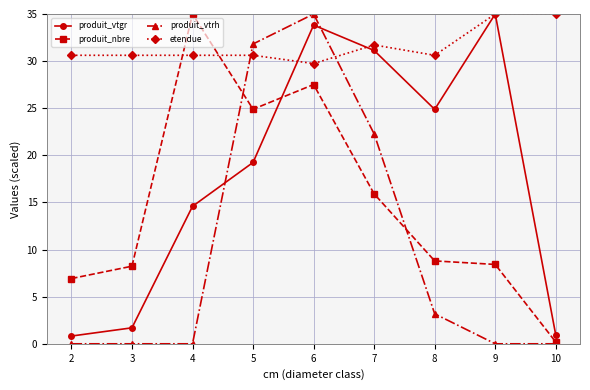

In produit_vtgr, how many points are higher than both neighbors (excluding endpoints)?

2